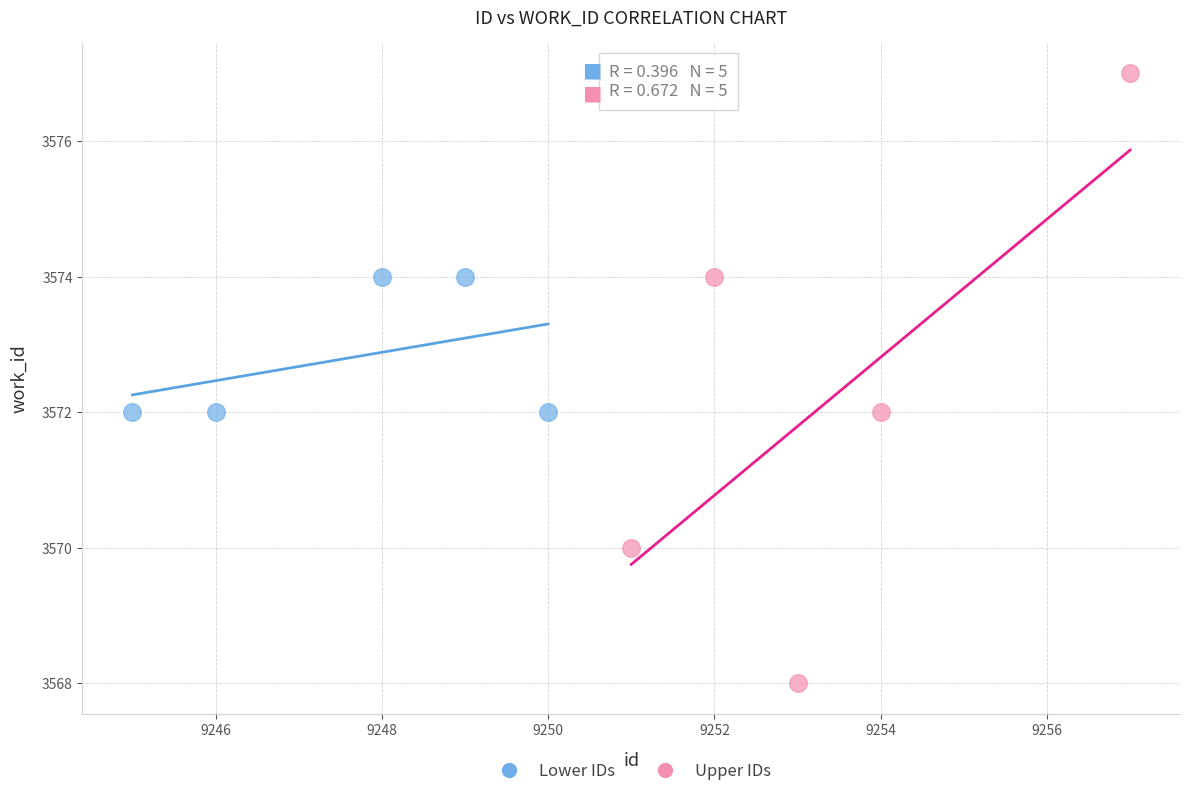

Which series reaches the minimum Y coordinate?

Upper IDs